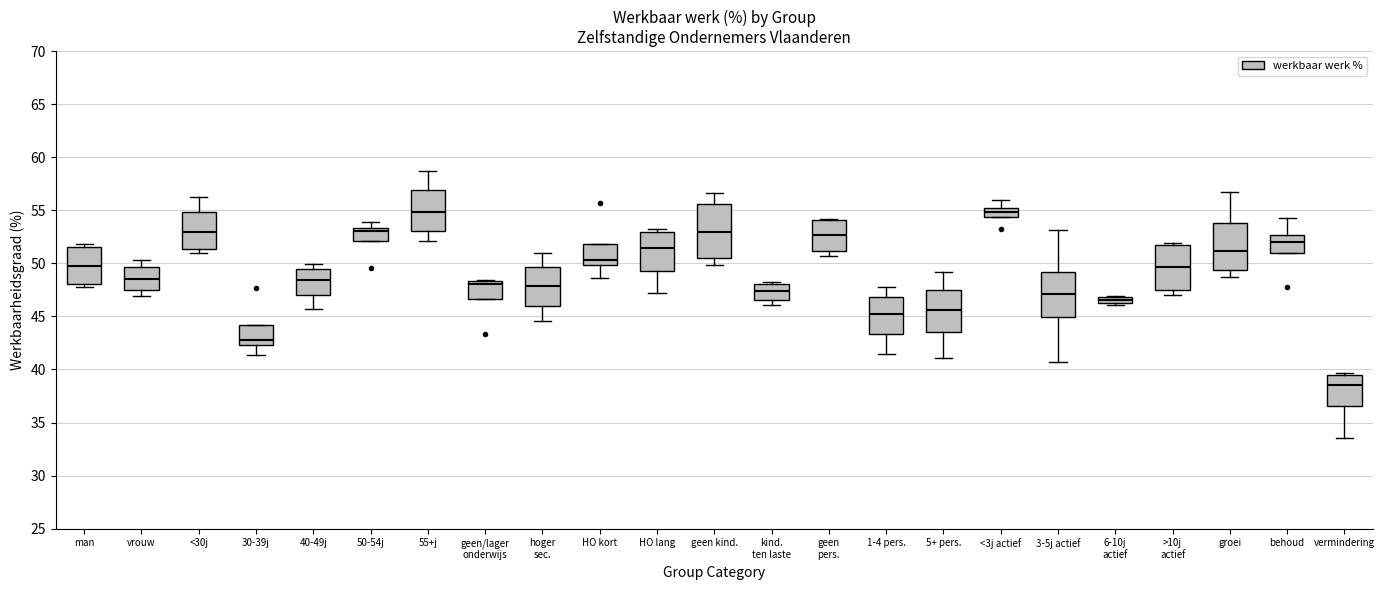

Where is the lower edge of the box for behoud on the y-axis? The values are not printed on the chart, so give them approximately, as read against the axis.

51.0